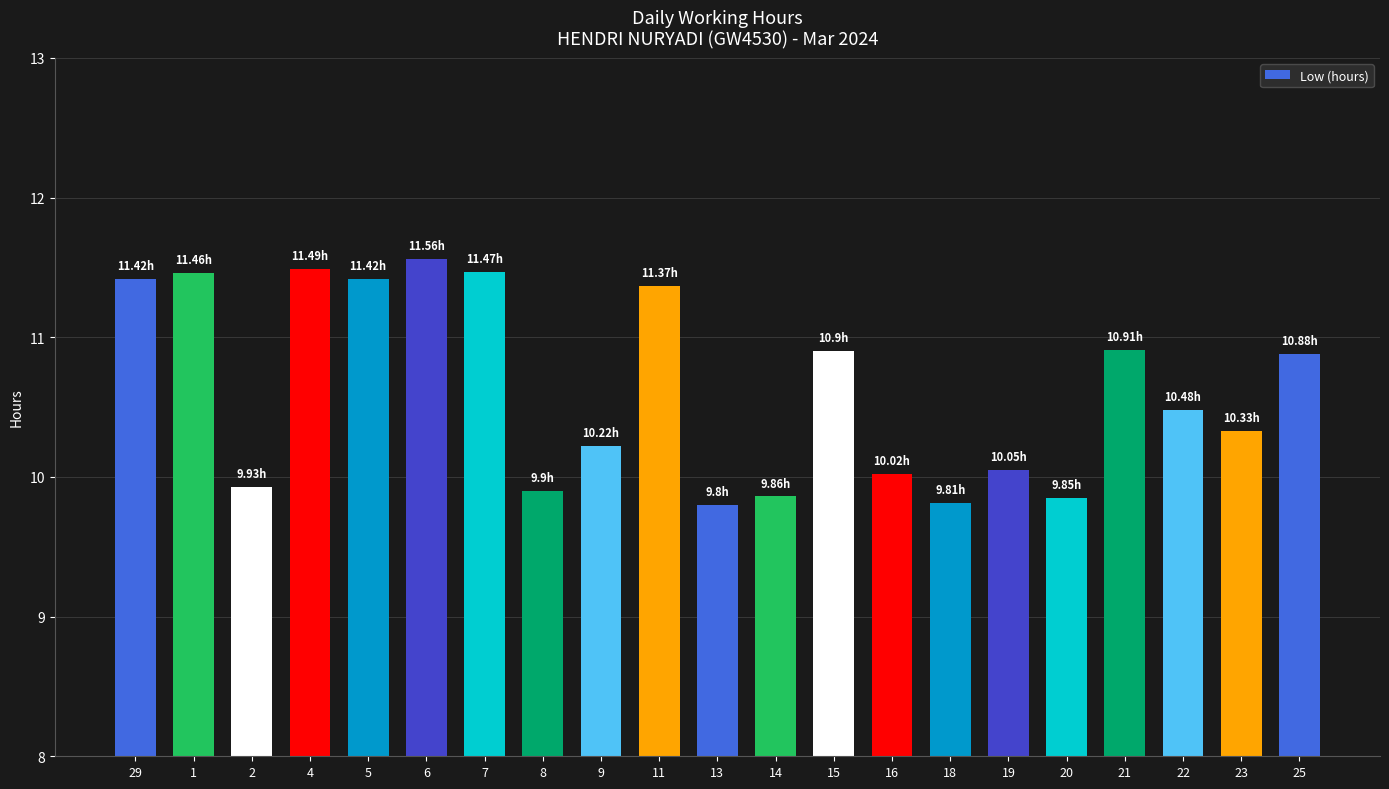

What is the average value?

10.6